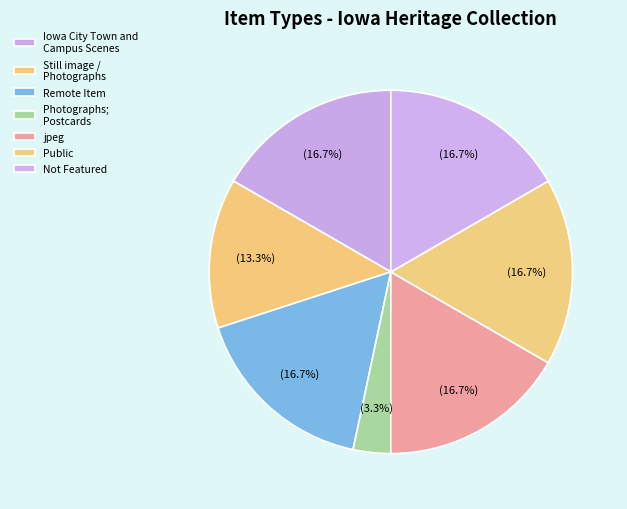

How many slices are in this pie chart?

7